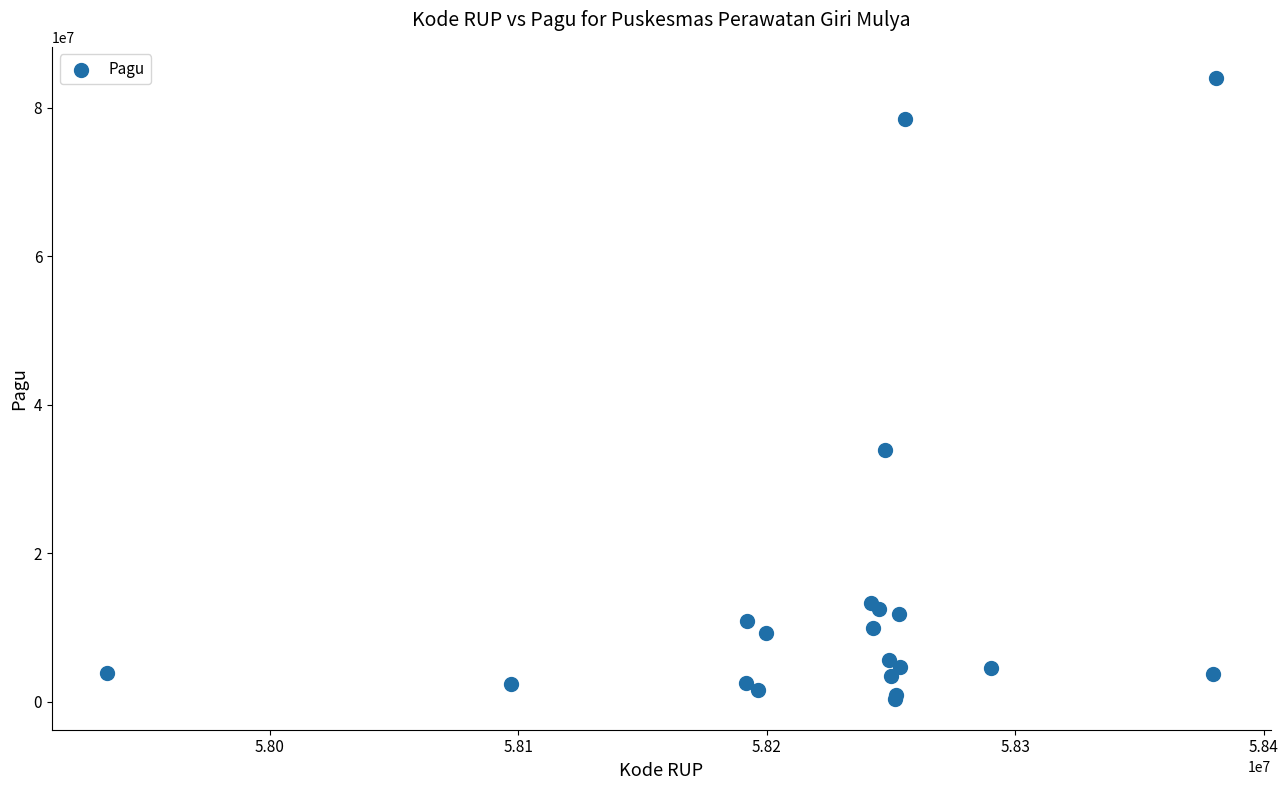

What Y value in the scatter plot is closest to 42200000?

33930900